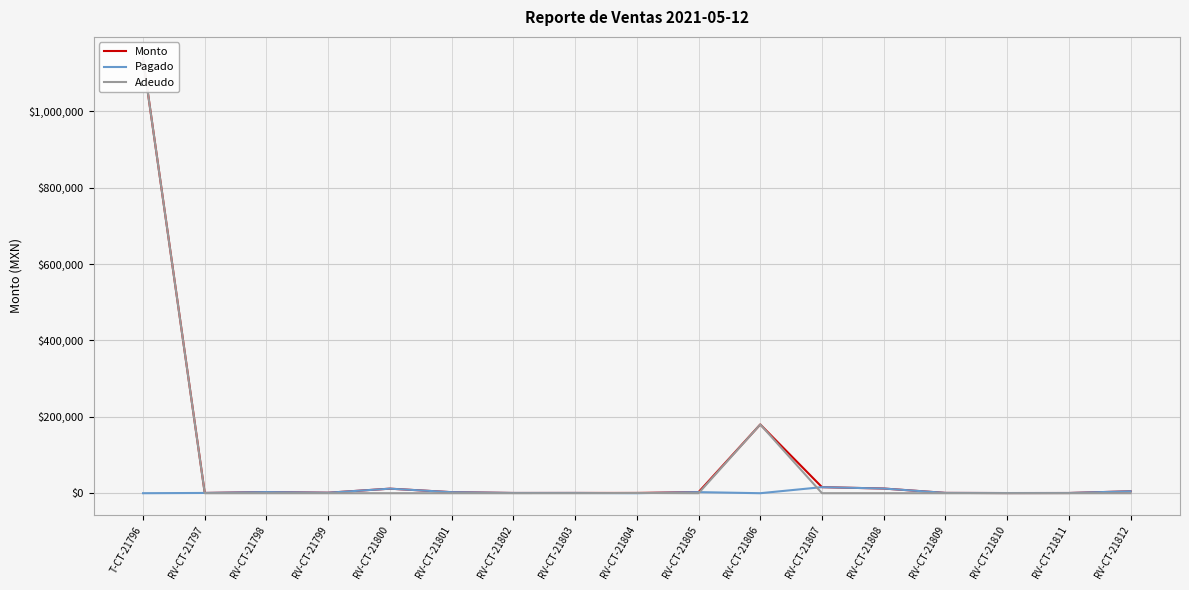

True or false: Monto and Adeudo intersect in this chart.

False